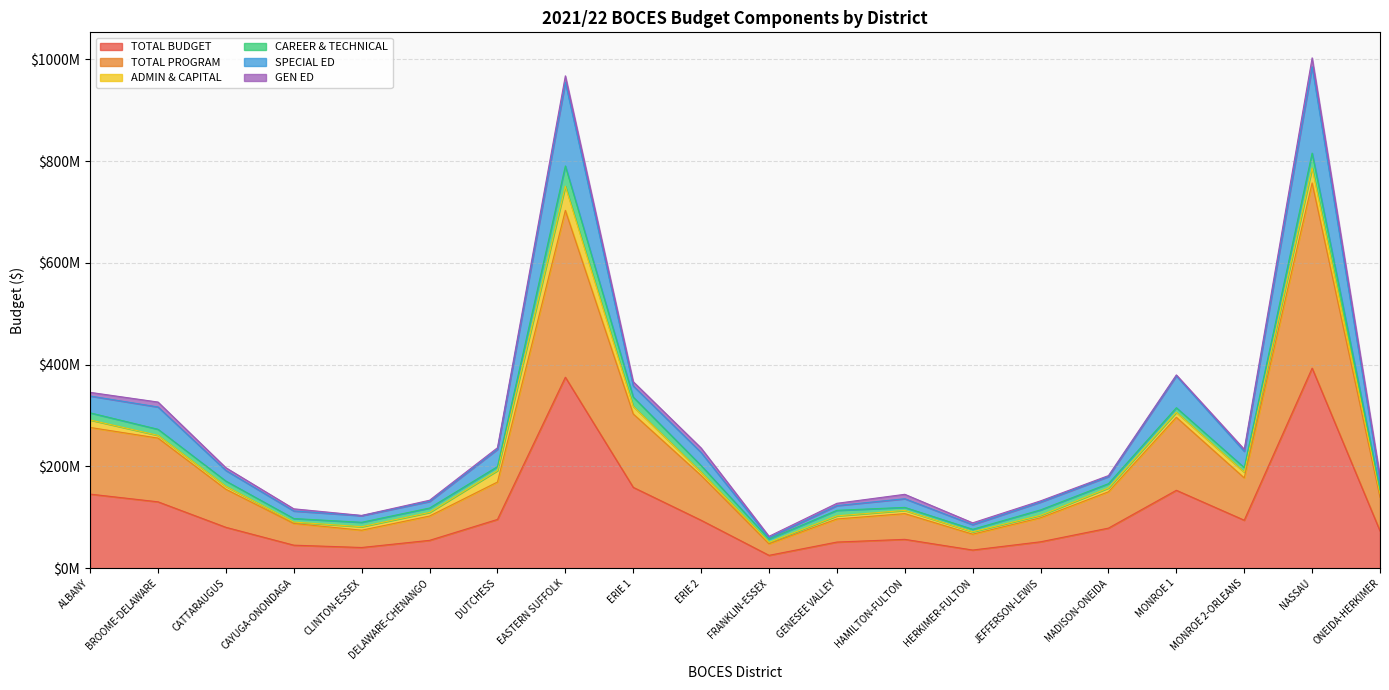

Does the chart have visible grid lines?

Yes